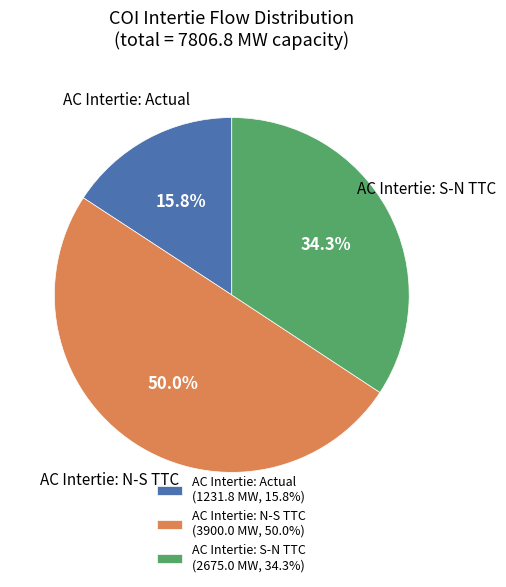

Rank the categories by value from highest to lowest.

AC Intertie: N-S TTC (3900.0 MW, 50.0%), AC Intertie: S-N TTC (2675.0 MW, 34.3%), AC Intertie: Actual (1231.8 MW, 15.8%)